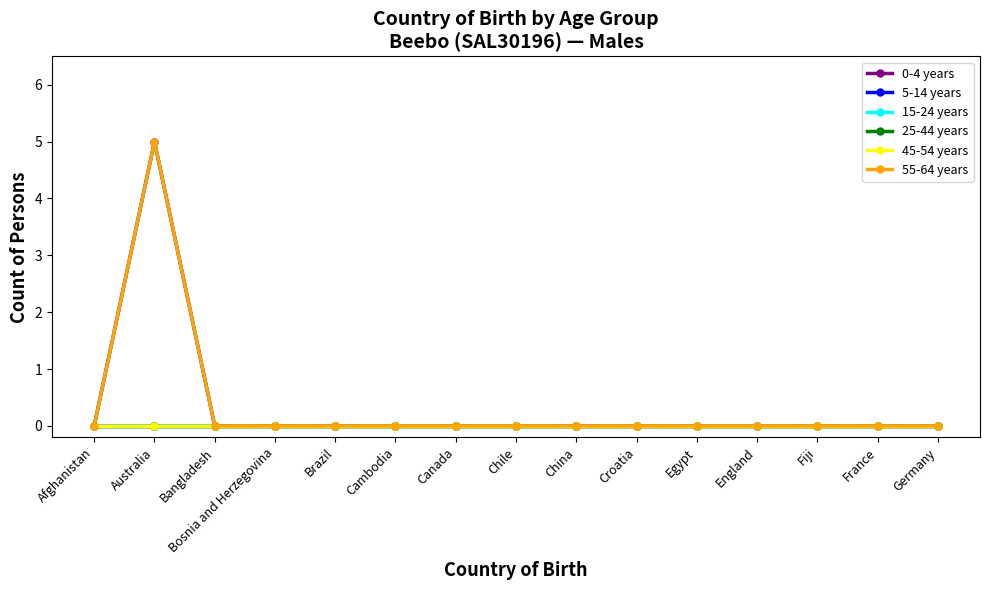

What is the label of the 2nd point from the right?

France